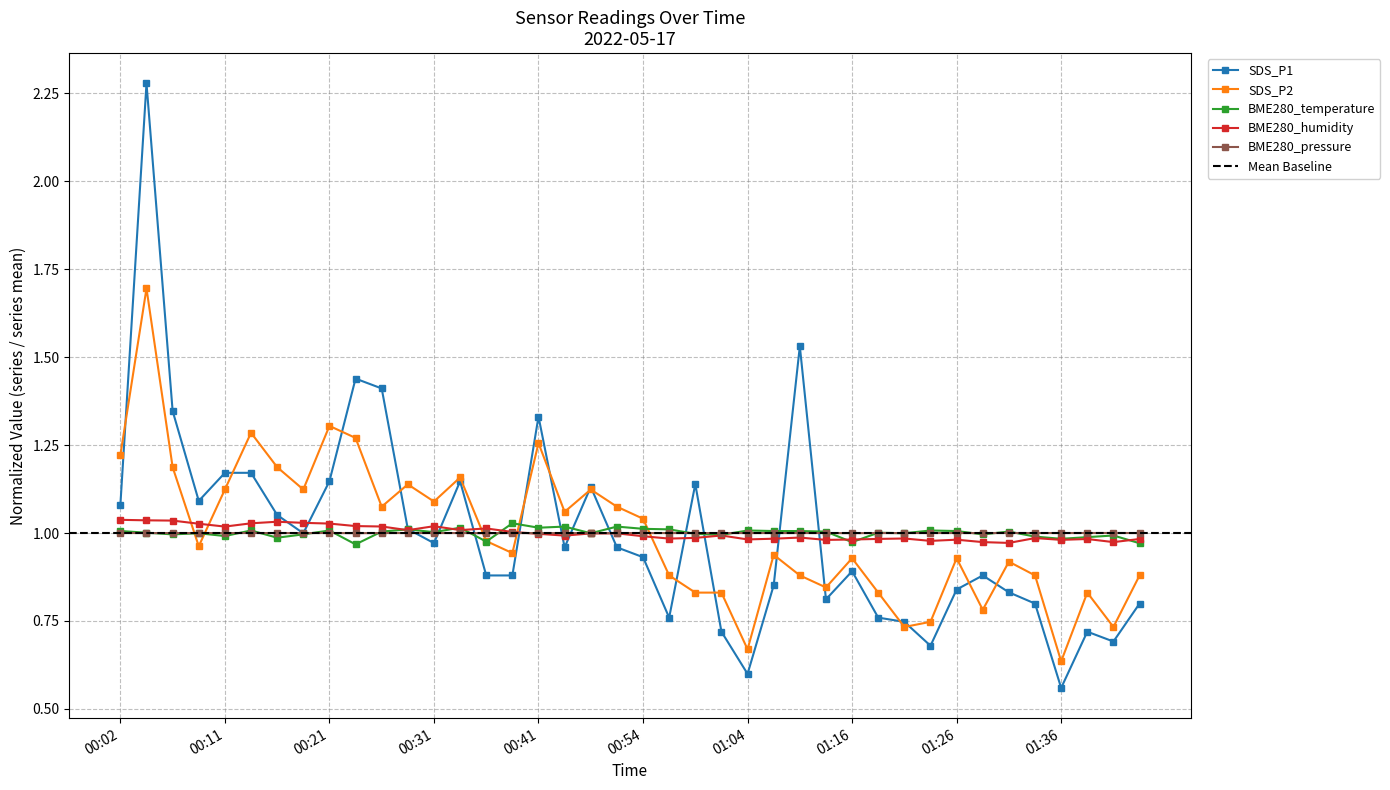

In BME280_pressure, how many points are higher than both neighbors (excluding endpoints)?

14